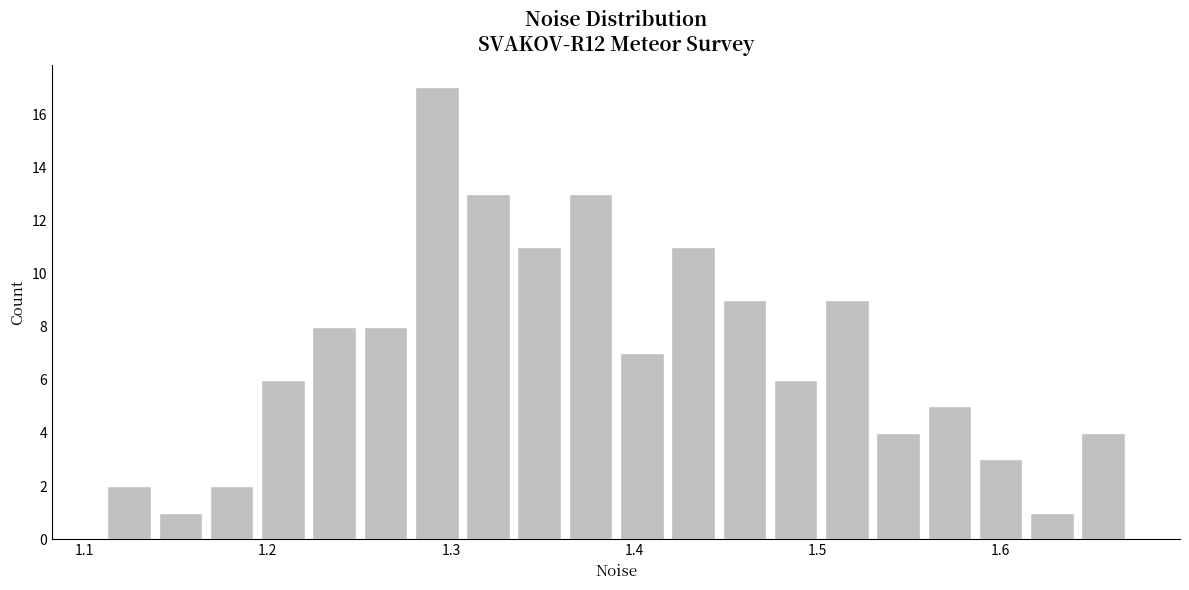

Around what value on the x-axis is the tallest bar? Give the approximate position of its centre, as read against the axis.

1.29